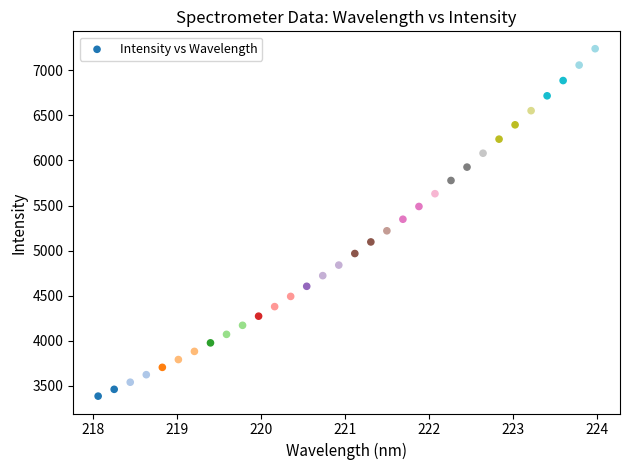

What is the range of Y values (max minus min)?

3851.3